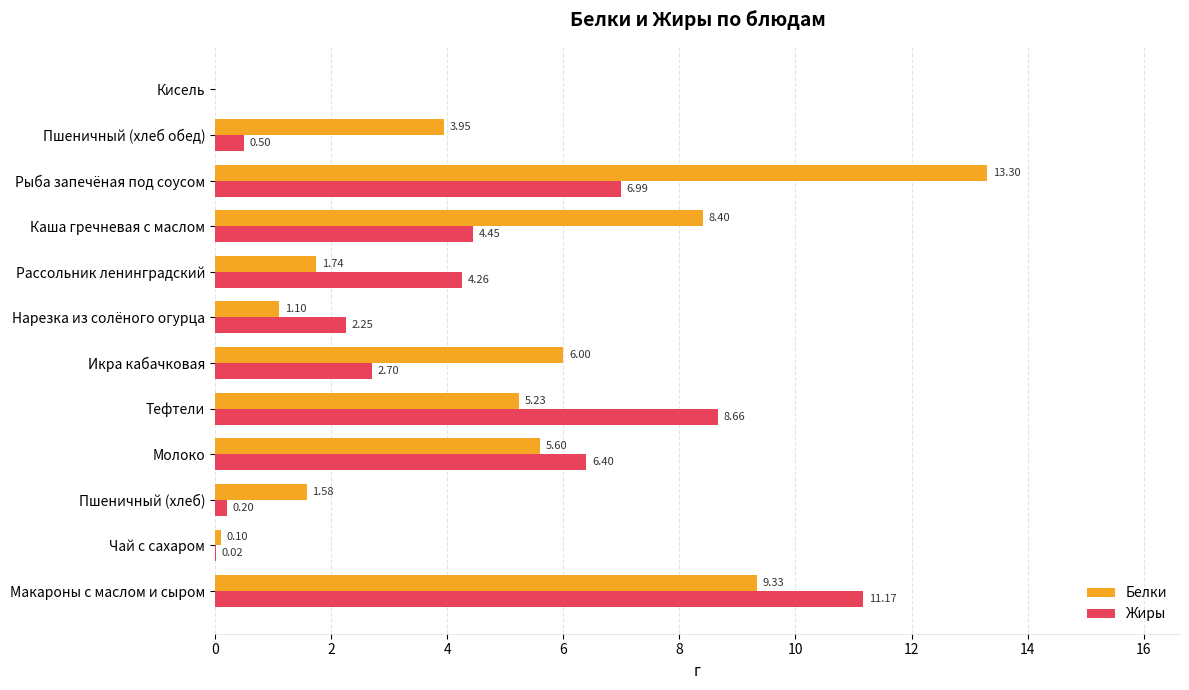

At which label is Жиры closest to 5?

Каша гречневая с маслом